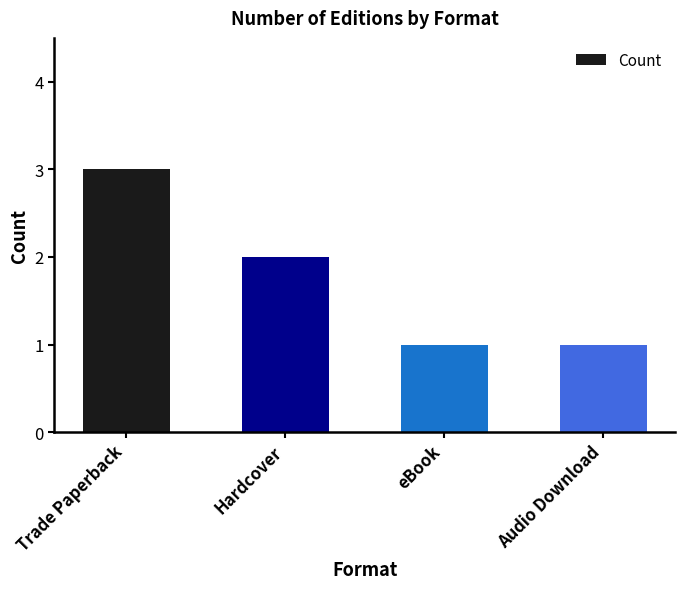

What position from the right is Audio Download?

1